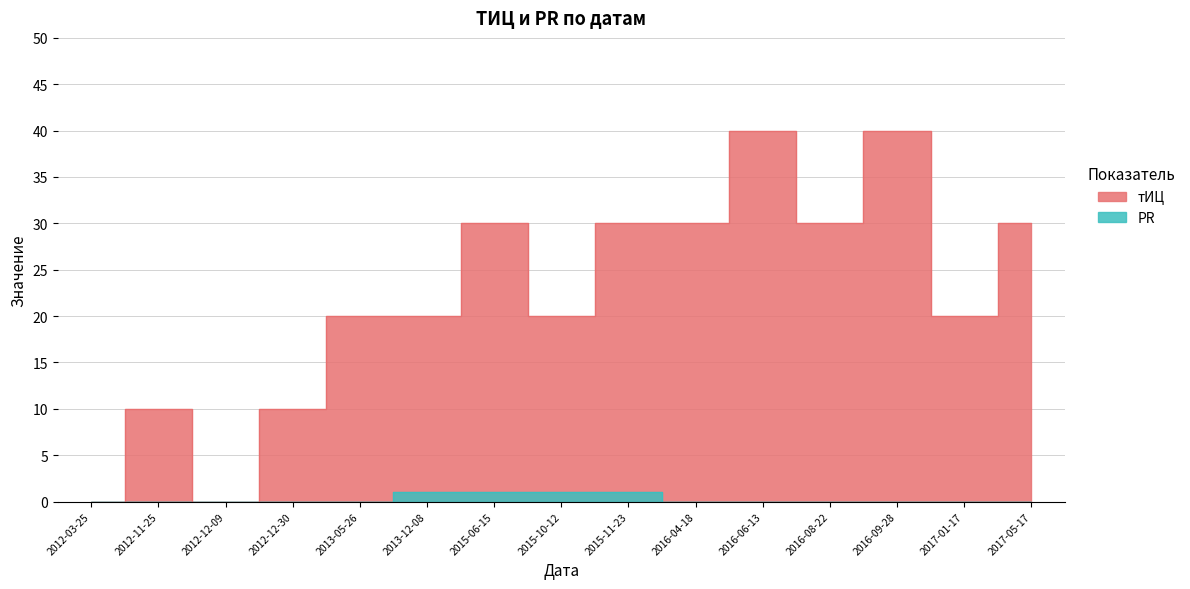

What is the difference between the second highest and second lowest values in the PR series?

1